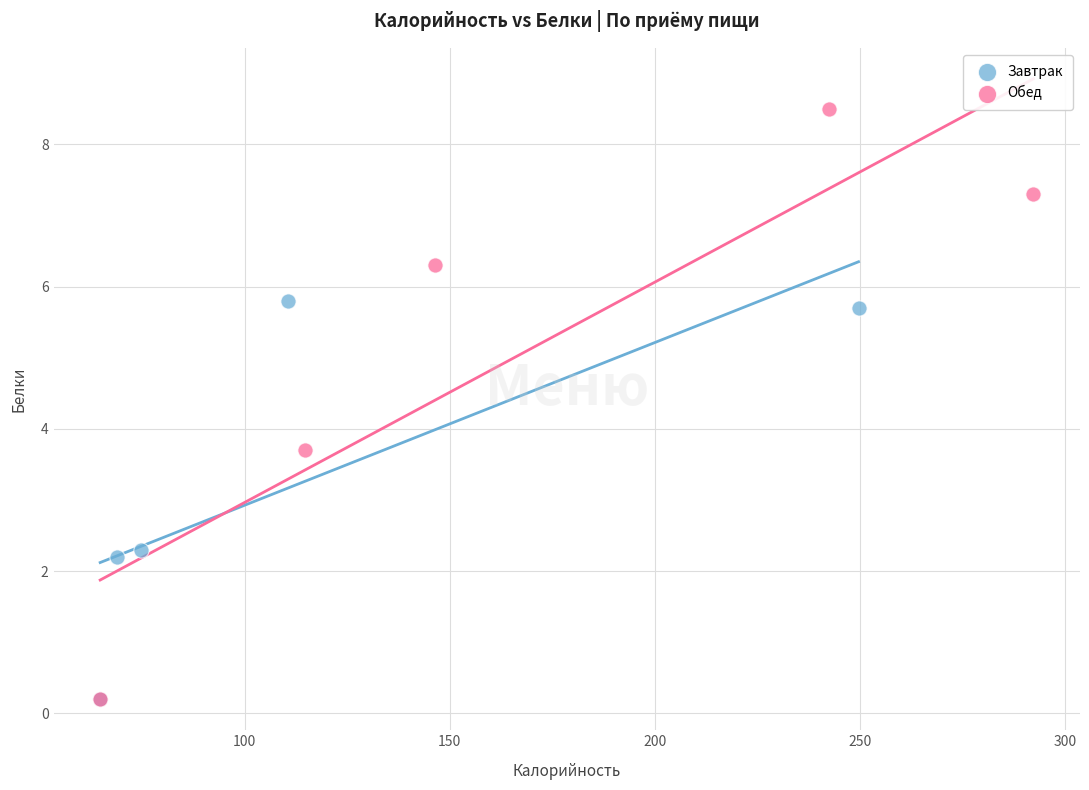

Which series contains the highest Y value?

Обед